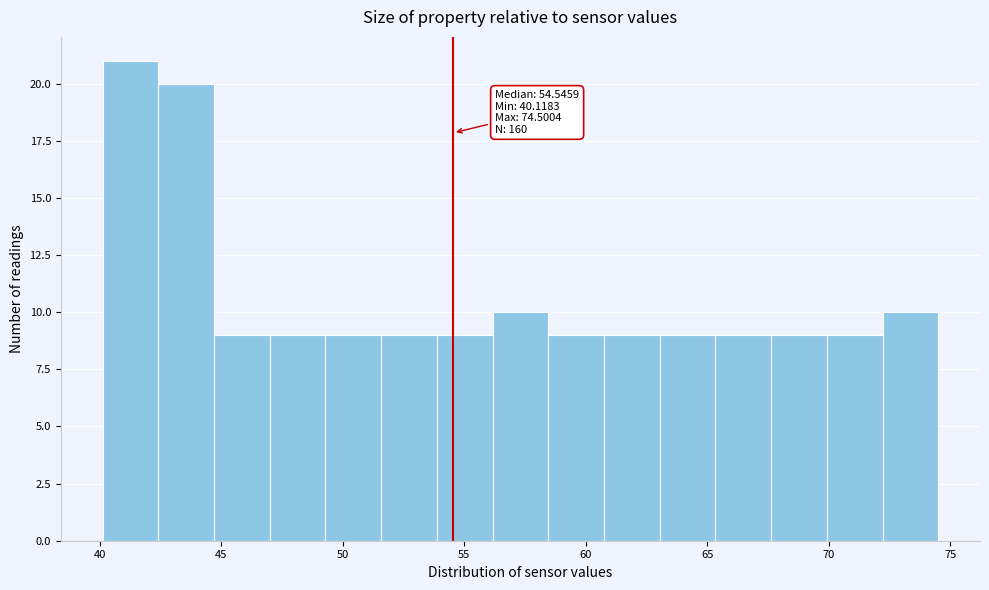

Over which range of the x-axis is the bar tallest?

40.0 to 42.5